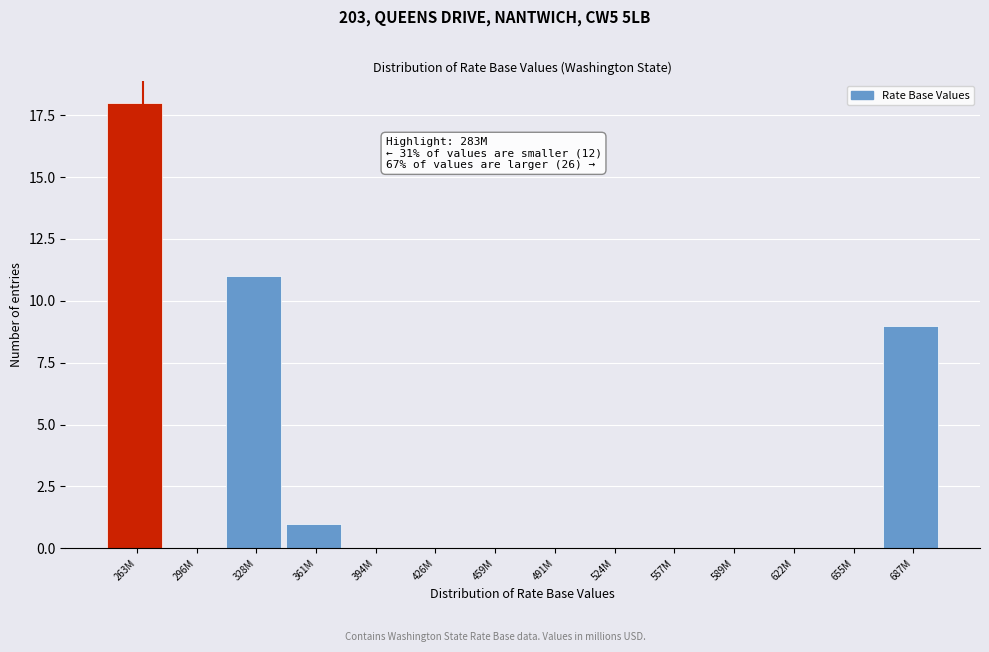

Reading left to right, transcribe all the data shown in this chart.

263M=18	296M=0	328M=11	361M=1	394M=0	426M=0	459M=0	491M=0	524M=0	557M=0	589M=0	622M=0	655M=0	687M=9